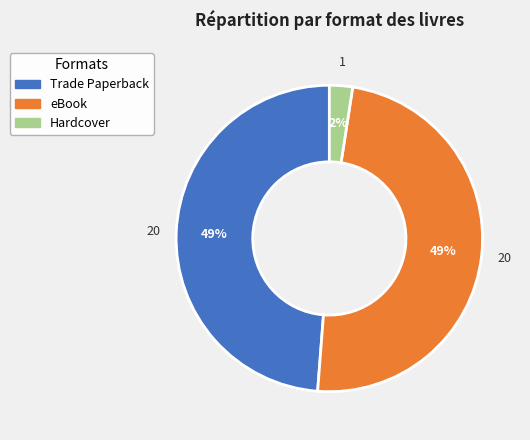

Combined, do eBook and Hardcover account for over 50%?

Yes